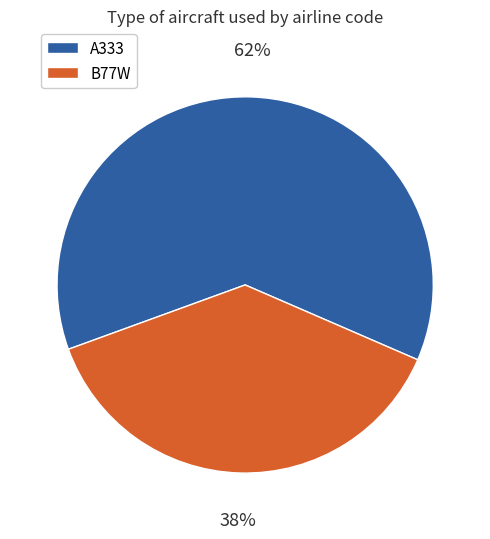

Does B77W represent more than half of the total?

No